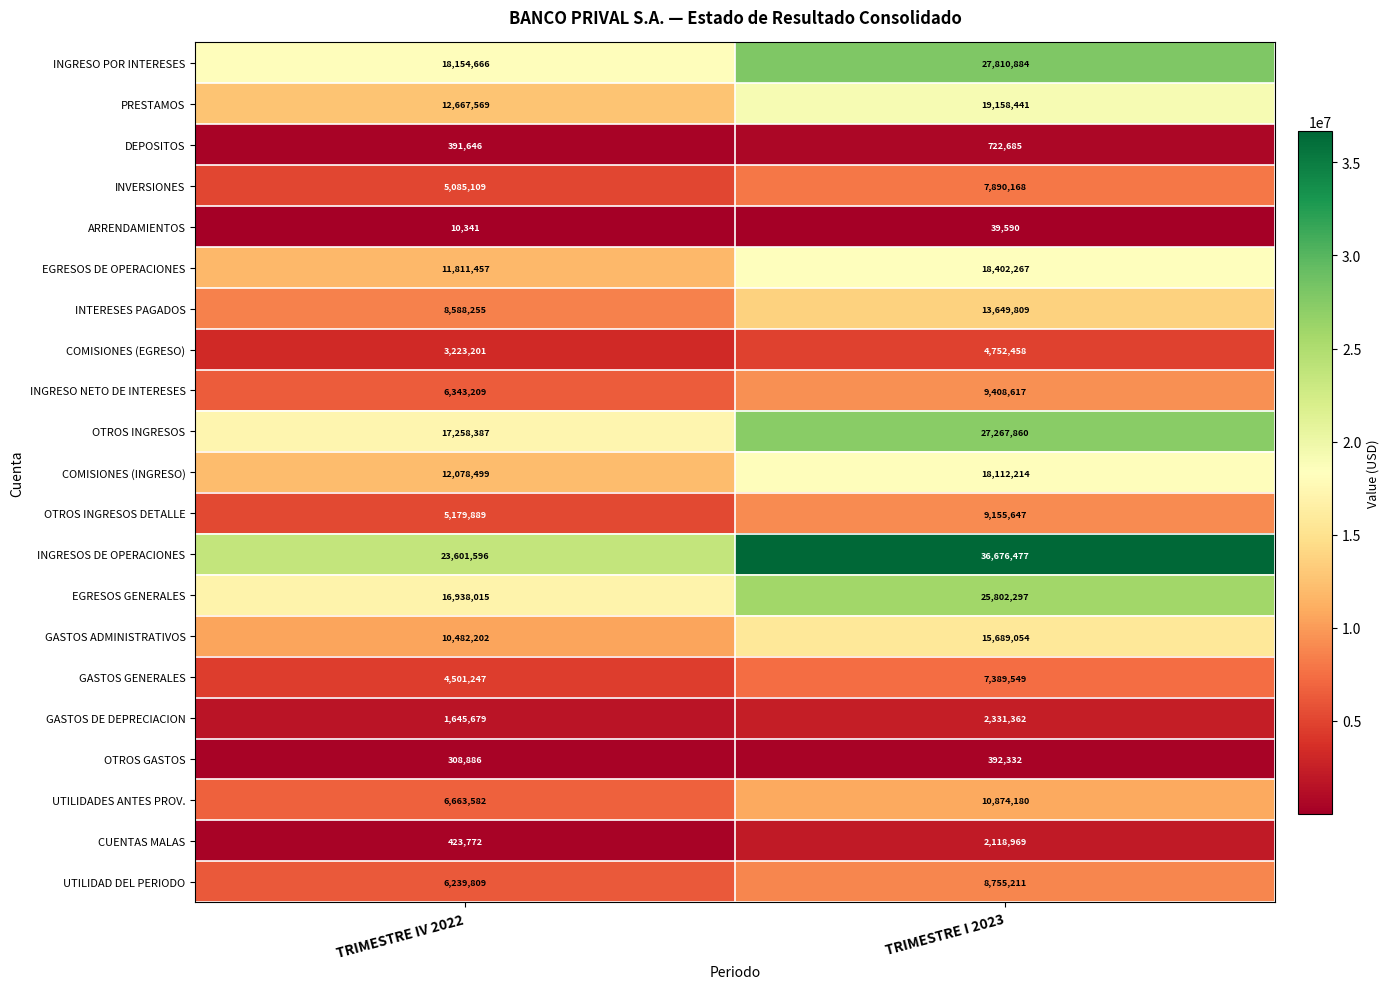

At which label is CUENTAS MALAS closest to 1271370?

TRIMESTRE IV 2022